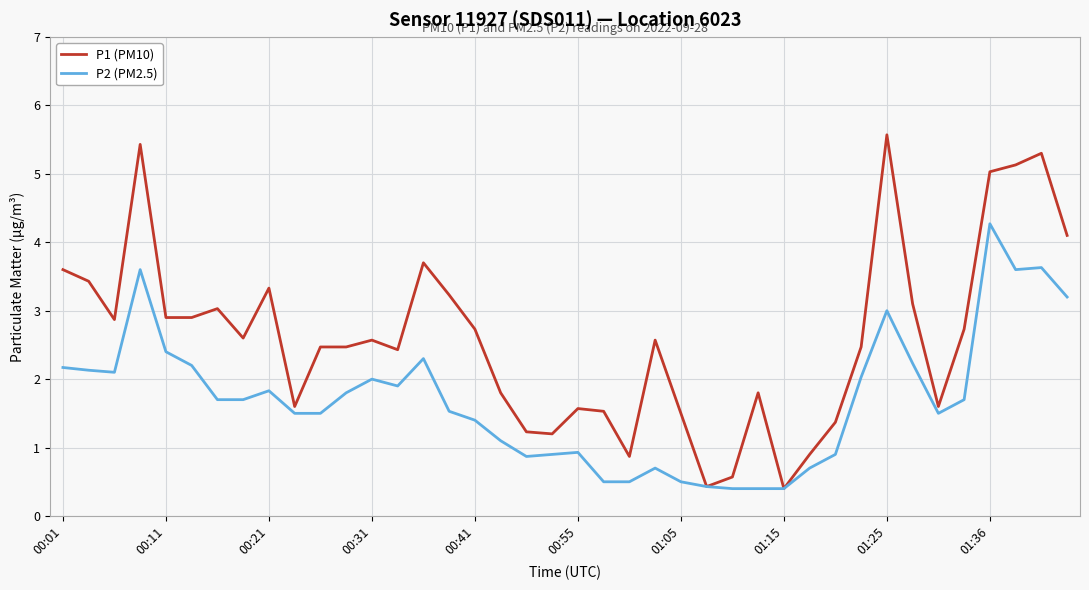

Which series has the widest spread of values?

P1 (PM10)